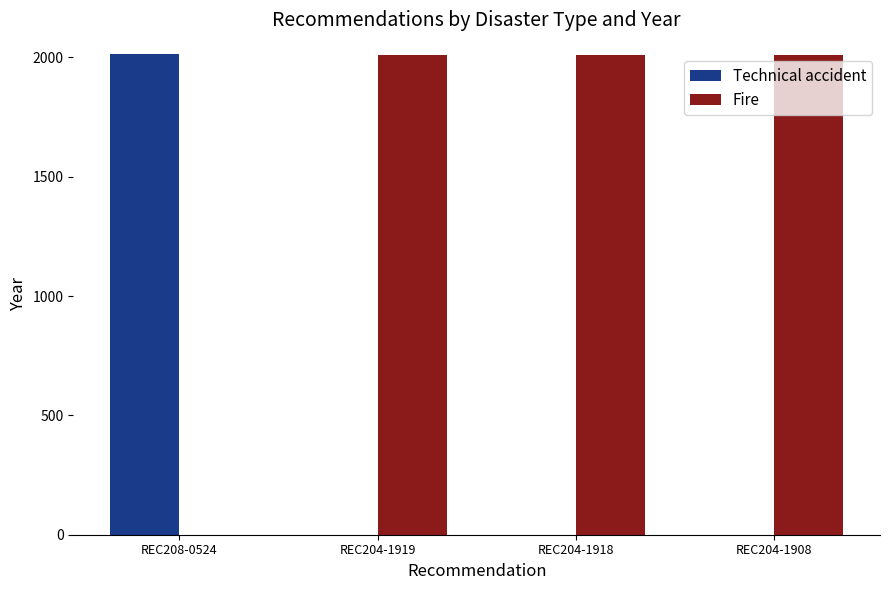

How many values in Fire are above zero?

3